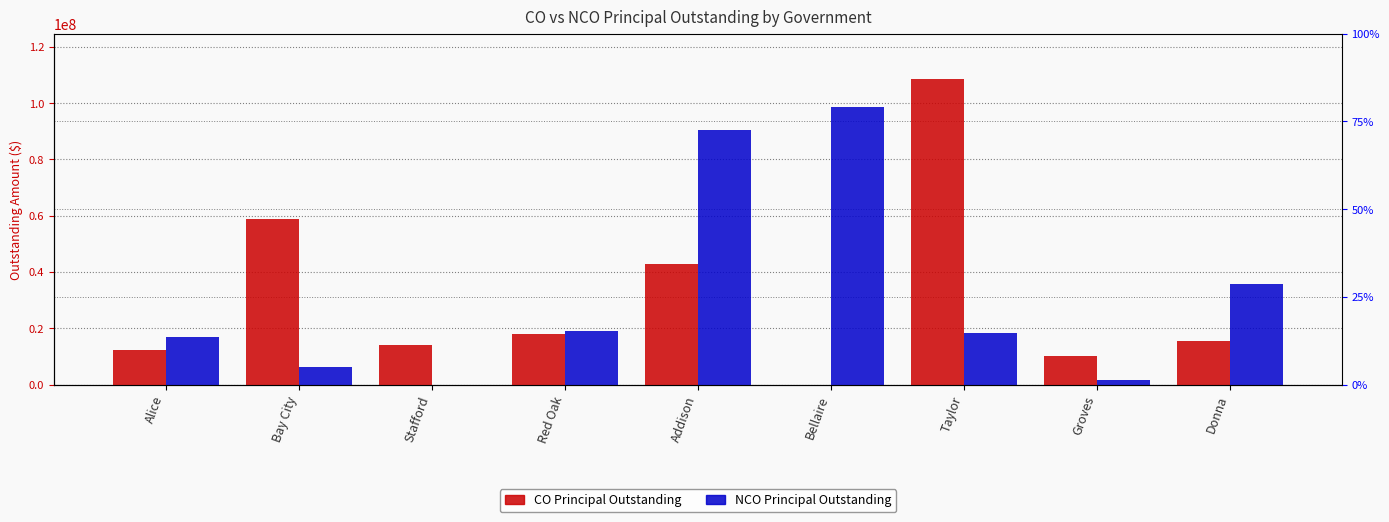

At which label does CO Principal Outstanding reach its peak?

Taylor